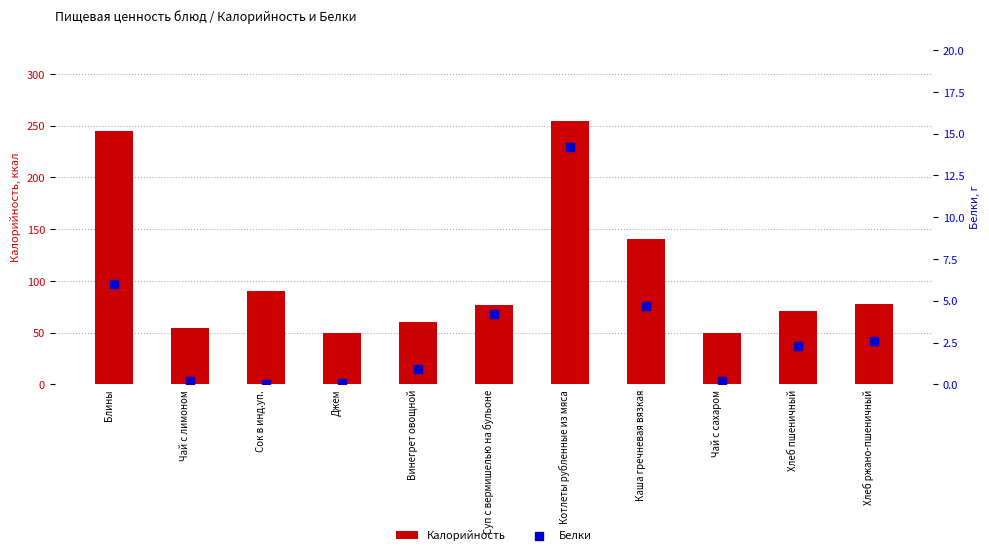

At which category is the sum across all series the highest?

Котлеты рубленные из мяса